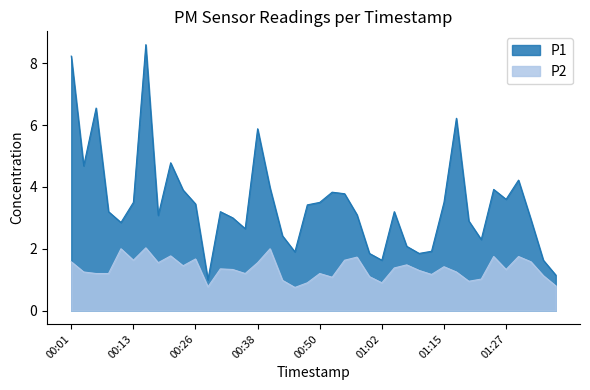

What position from the right is 00:01?

40